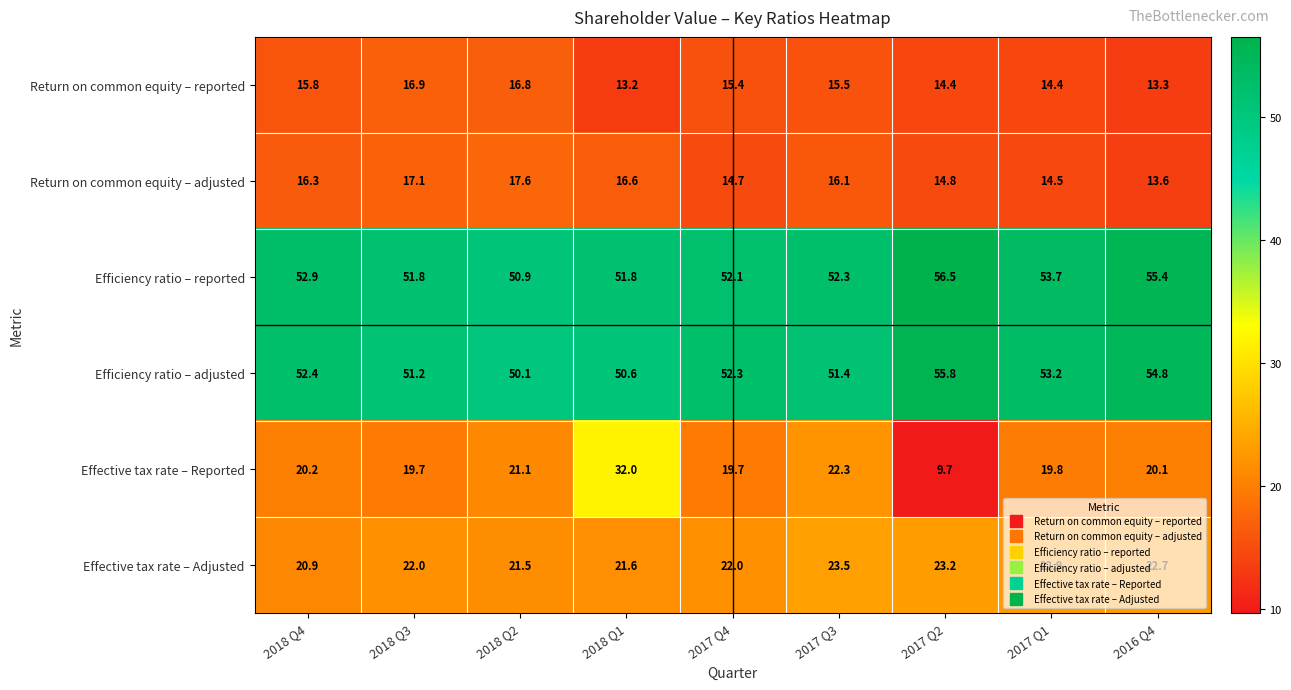

At which label is Effective tax rate – Reported closest to 20?

2016 Q4